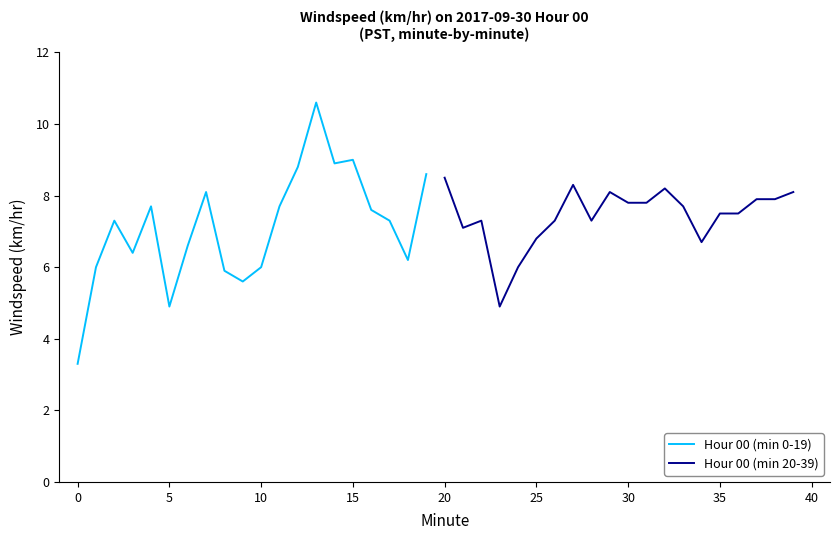

Is this an area chart (filled region under the line)?

No